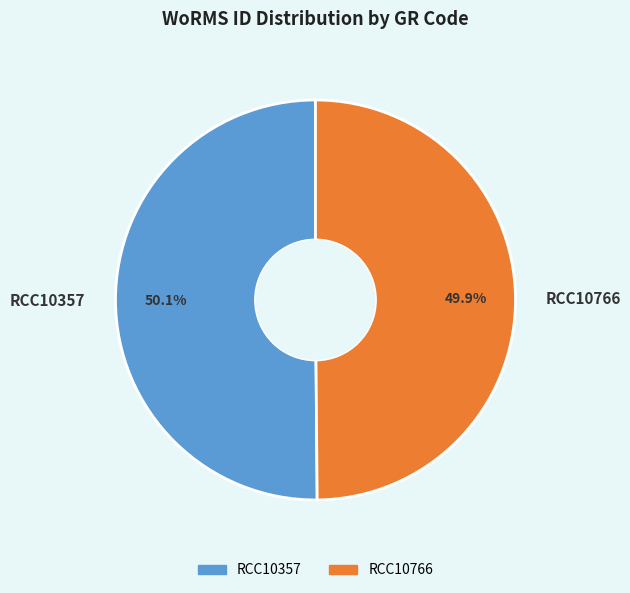

Is there any slice that represents more than half of the pie?

Yes